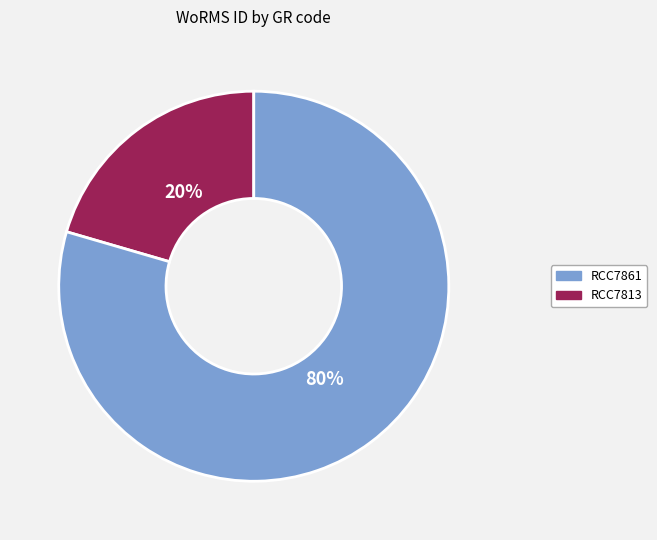

Is there any slice that represents more than half of the pie?

Yes